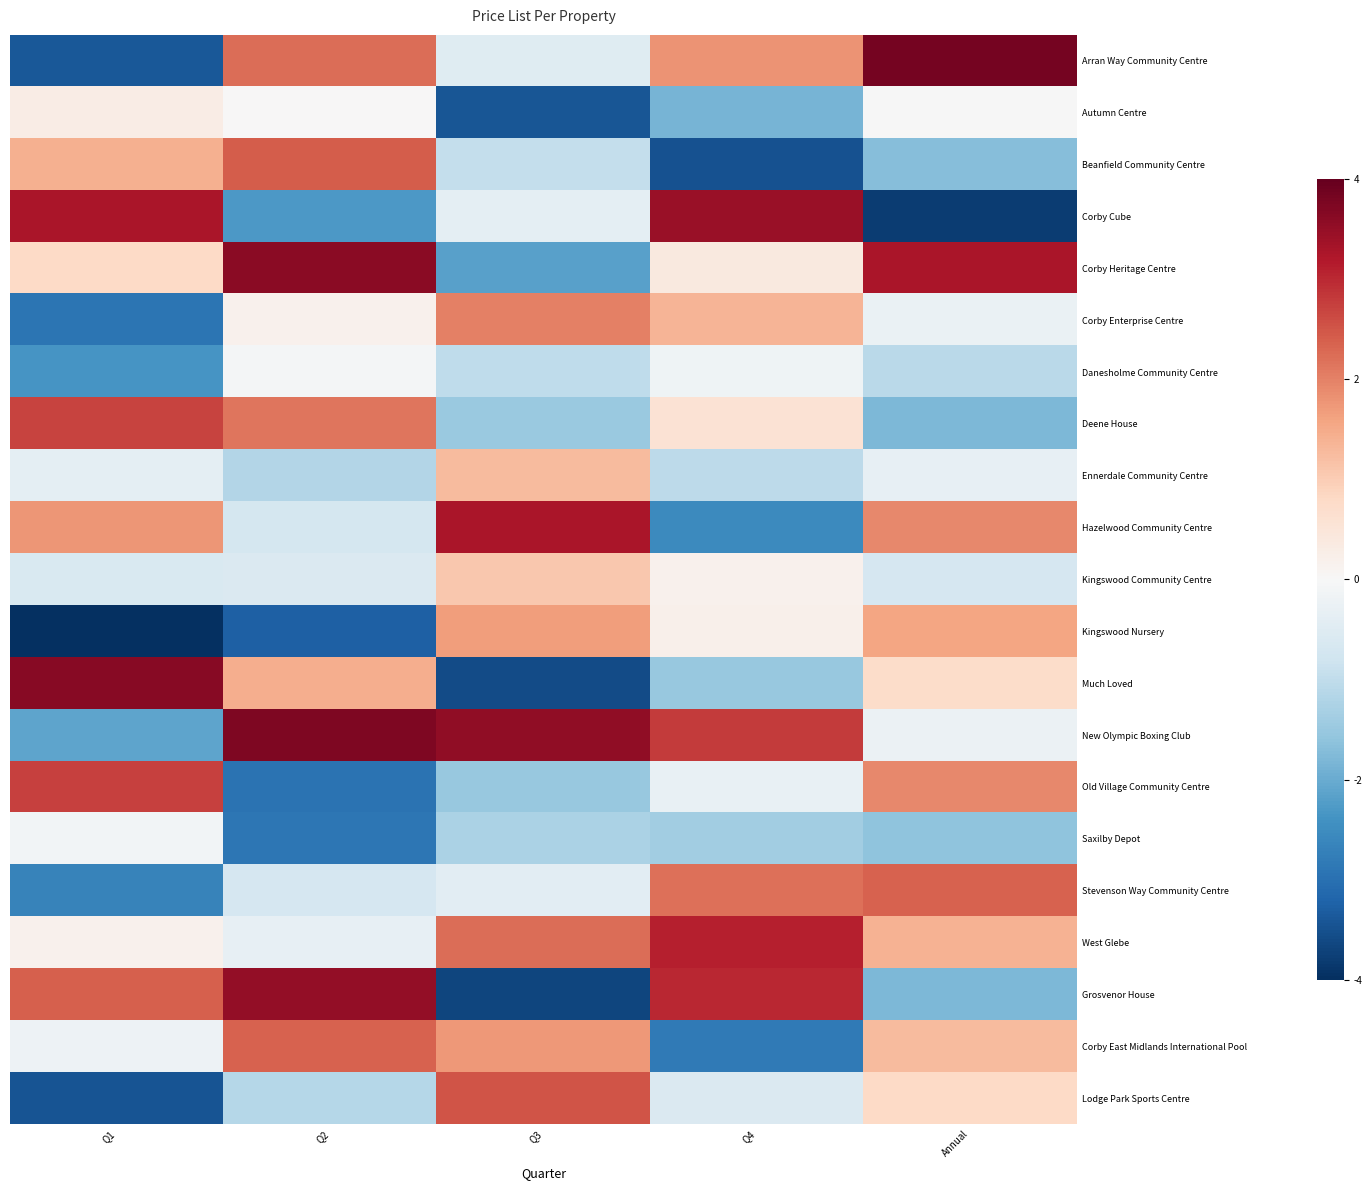

What is the total value across all series at Q1?

-3.0